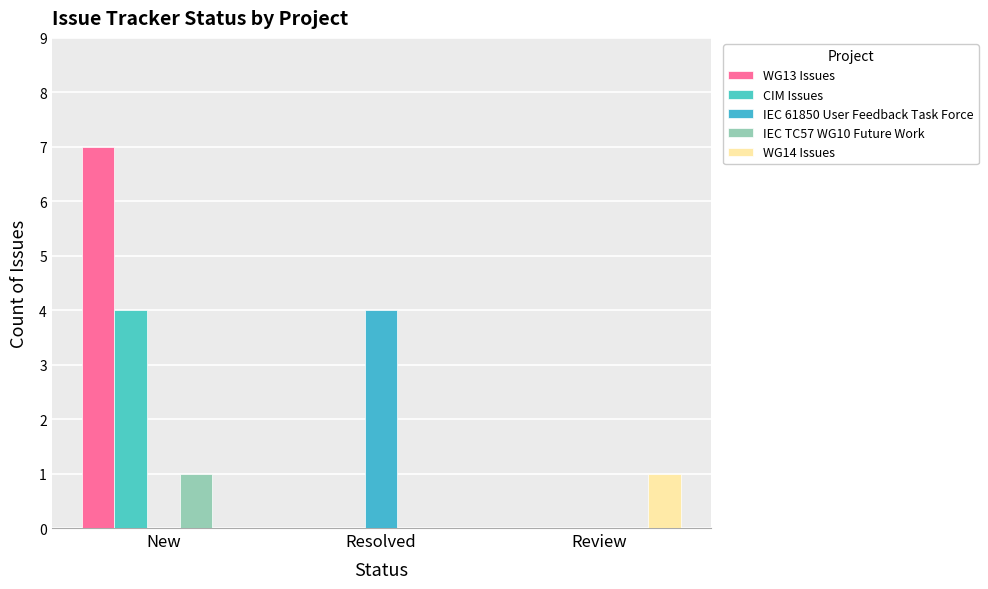

At how many categories does at least one series exceed 1?

2